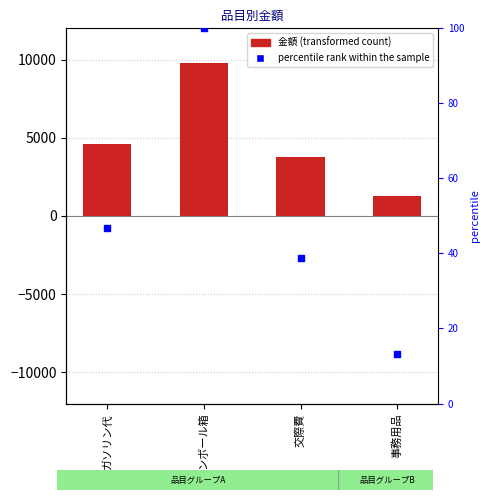

At how many categories does at least one series exceed 3652?

3